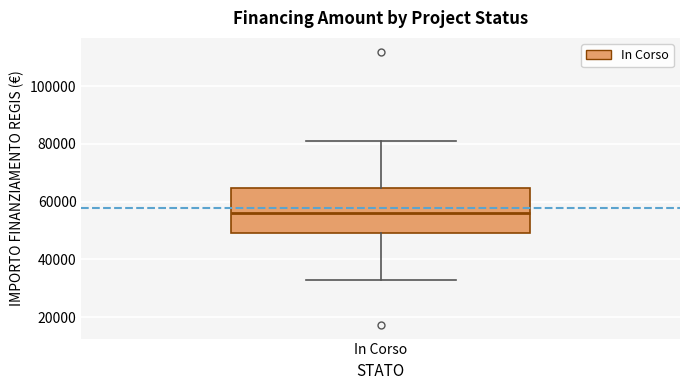

Transcribe this box plot: give where the median line is, the range the box spans, and where the two whiskers end, as read against the y-axis. The values are not printed on the chart, so give them approximately, as read against the axis.

median 56000, box 50000 to 64000, whiskers 32000 to 80000